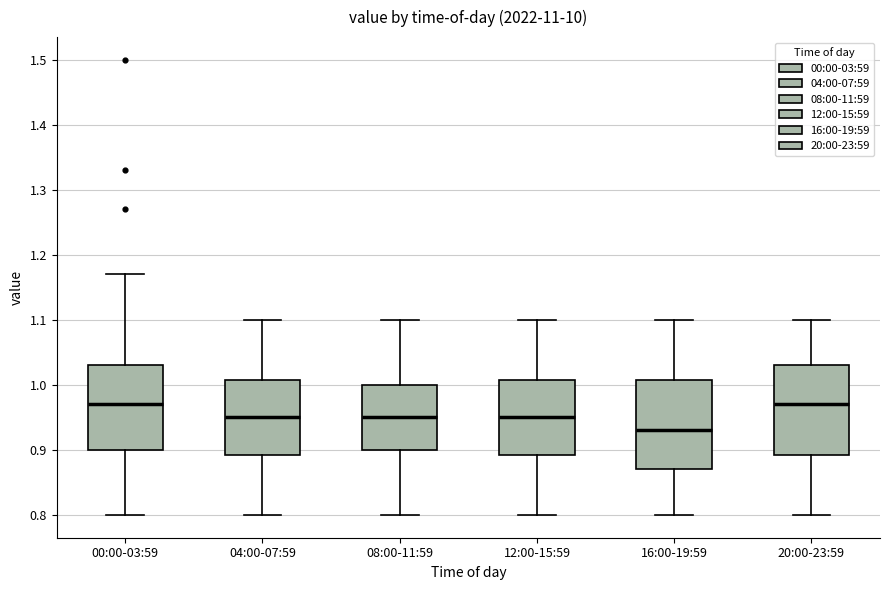

Which box's median line is the lowest?

16:00-19:59